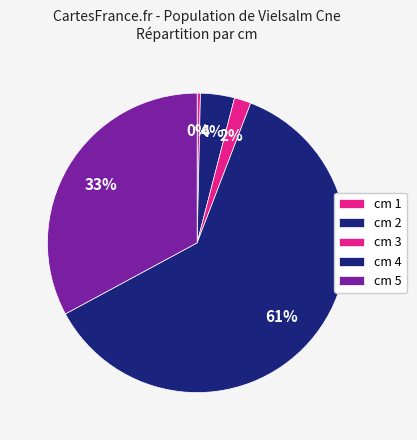

Is there any slice that represents more than half of the pie?

Yes